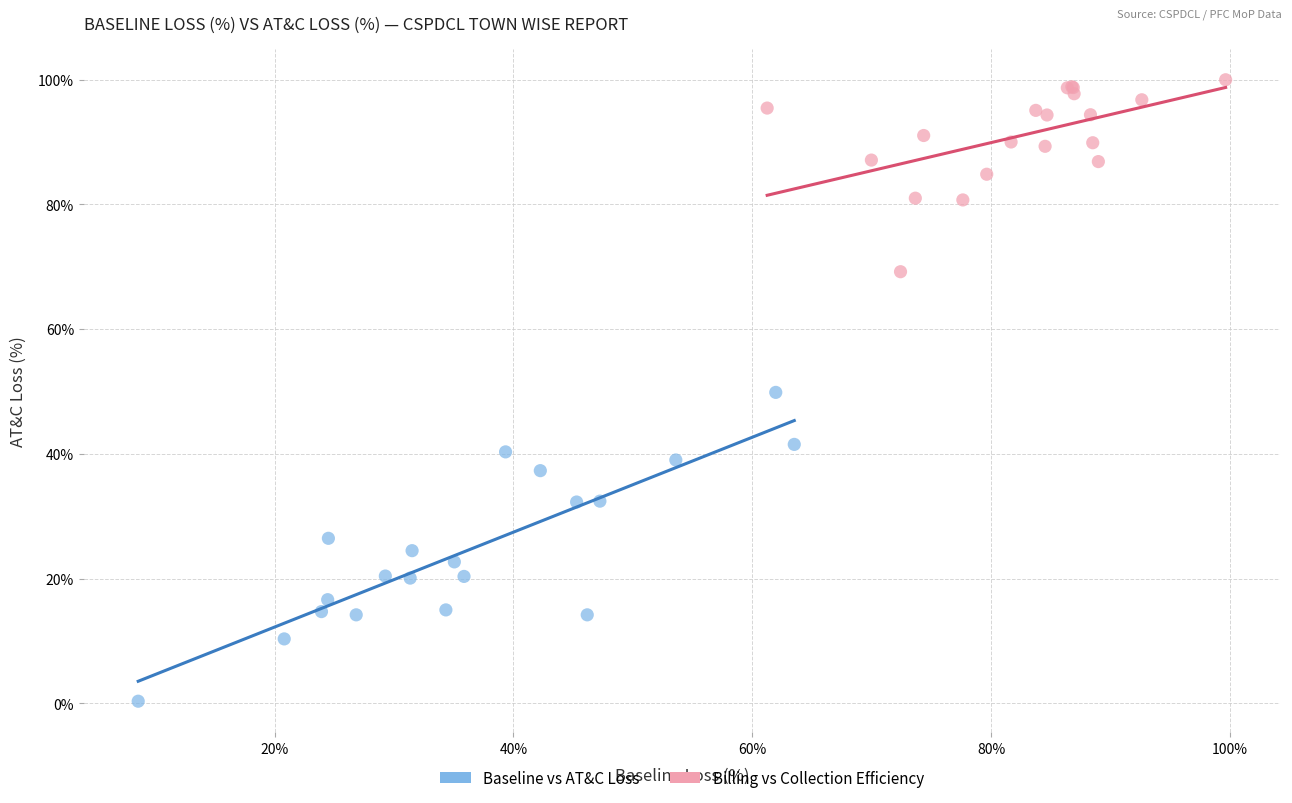

Which series contains the highest Y value?

Billing vs Collection Efficiency